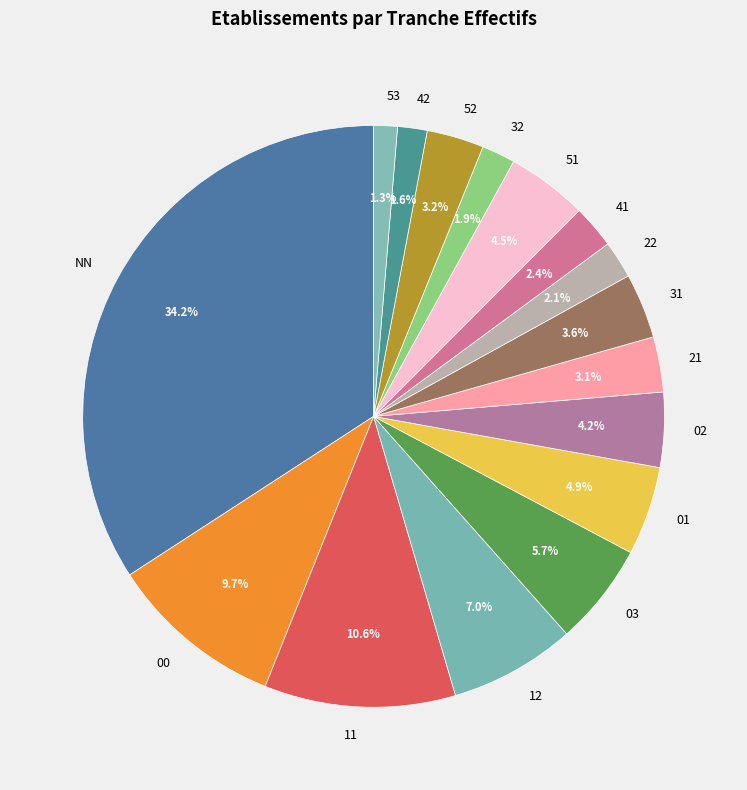

To the nearest percent, what portion does 42 represent?

2%